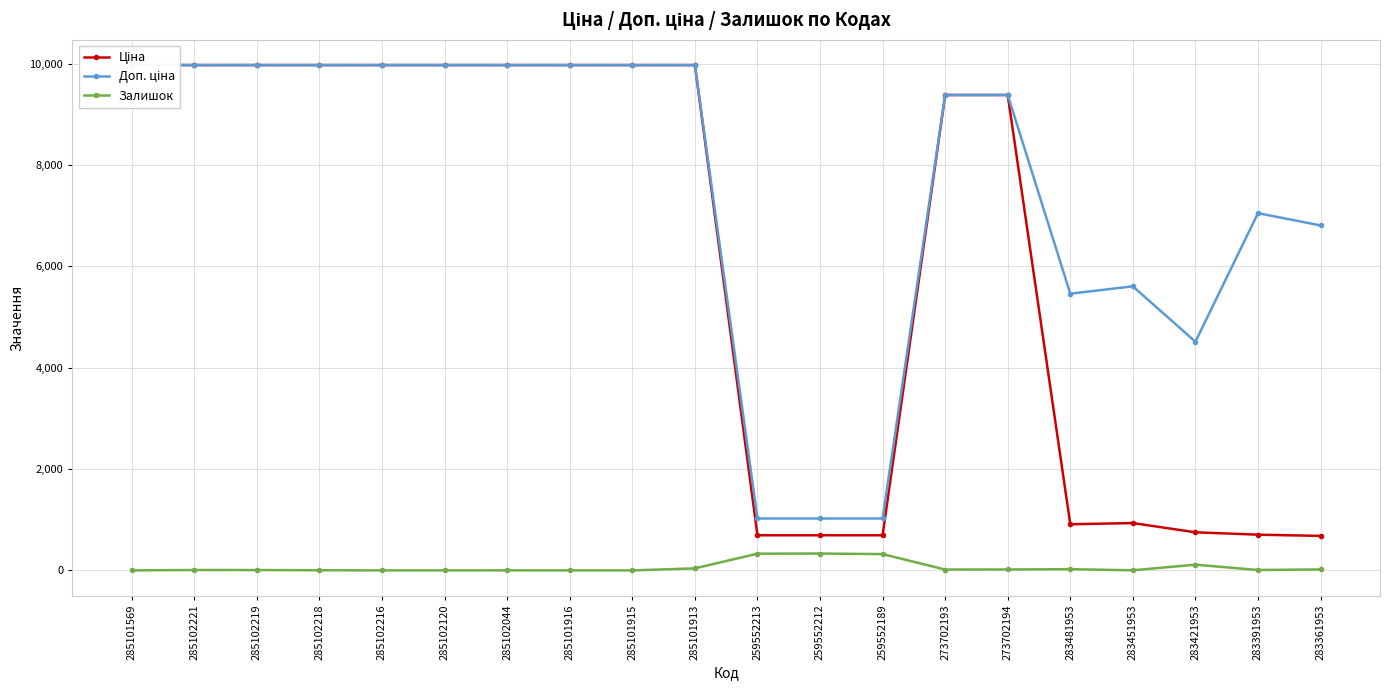

True or false: Ціна has a value of 9975.0 at 285101916.

True